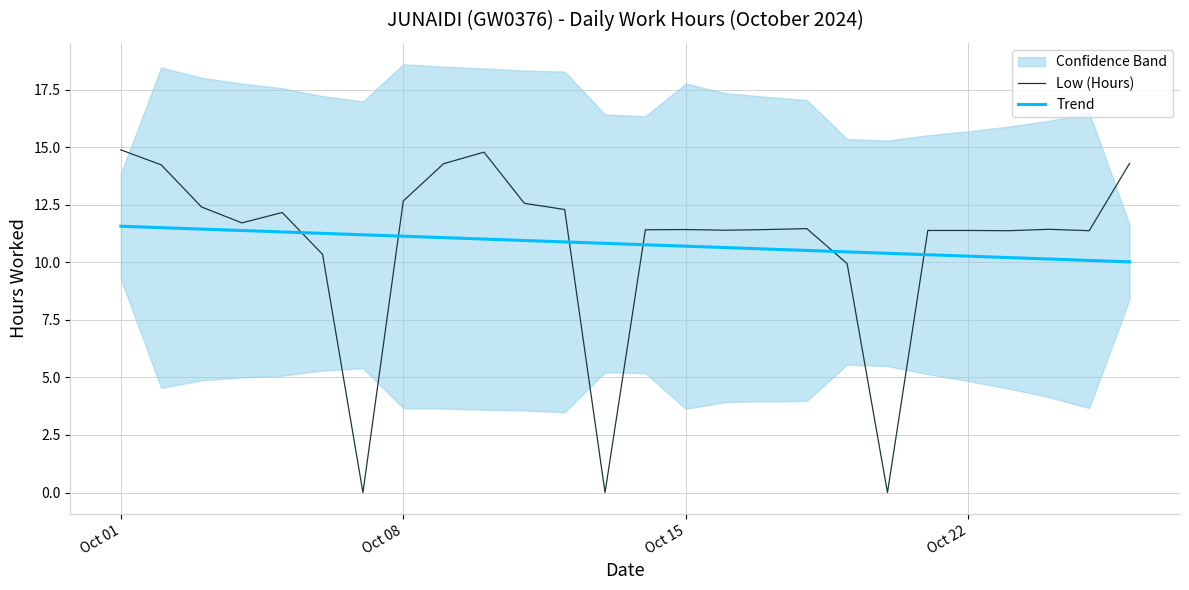

Is it true that Low (Hours) equals -7.2 at 12?

False